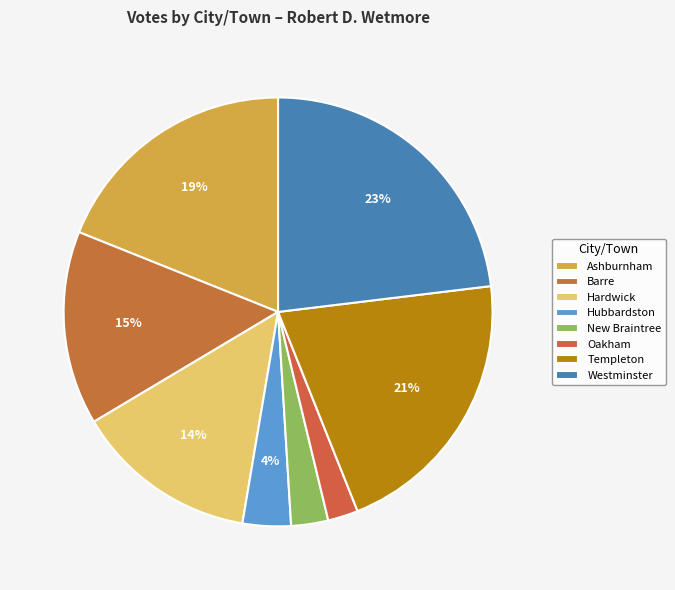

Is Templeton the majority of the pie?

No